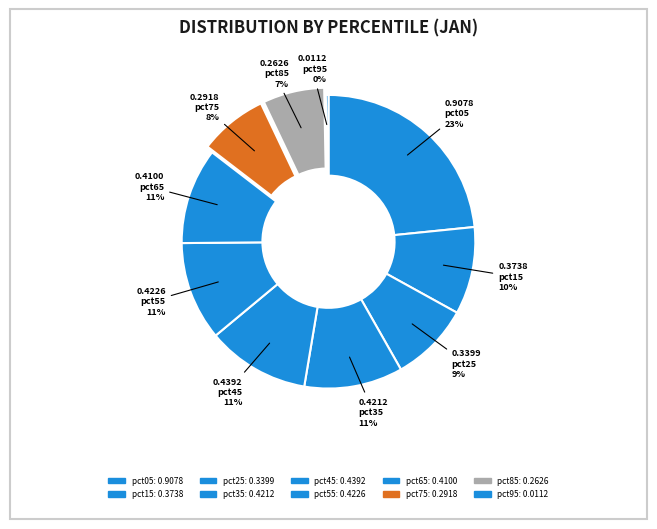

How many segments does this pie chart have?

10